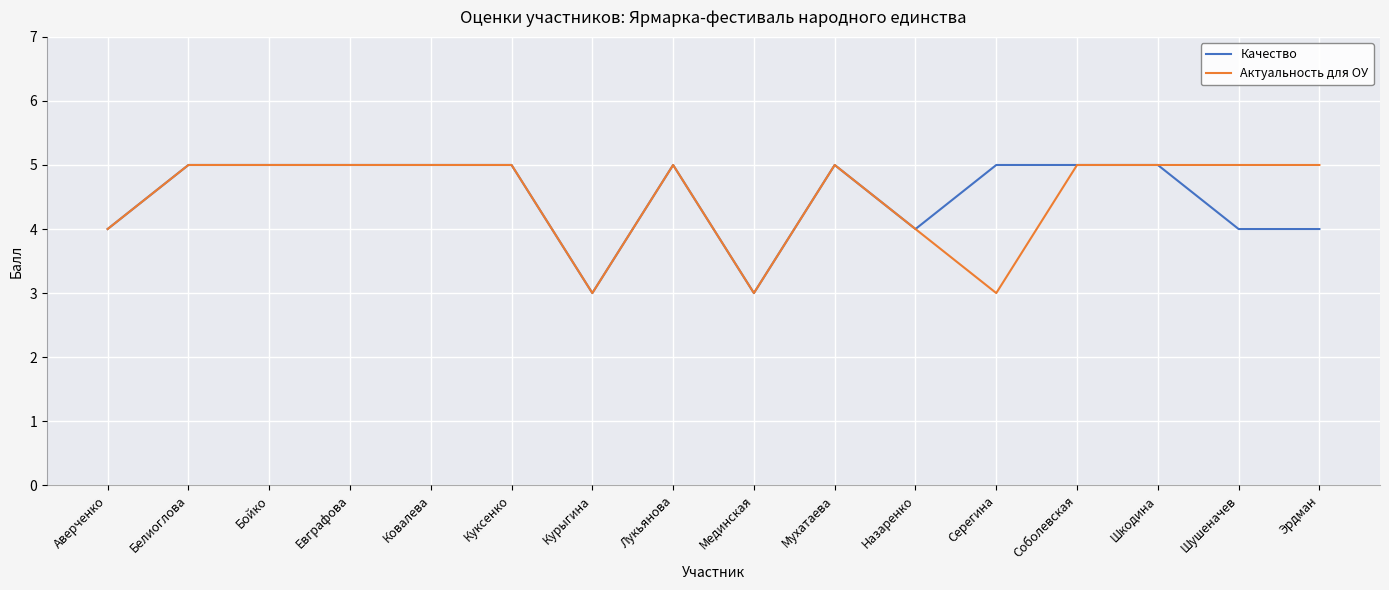

Reading left to right, what are all the values shown in this chart?

Качество: Аверченко=4	Белиоглова=5	Бойко=5	Евграфова=5	Ковалева=5	Куксенко=5	Курыгина=3	Лукьянова=5	Мединская=3	Мухатаева=5	Назаренко=4	Серегина=5	Соболевская=5	Шкодина=5	Шушеначев=4	Эрдман=4
Актуальность для ОУ: Аверченко=4	Белиоглова=5	Бойко=5	Евграфова=5	Ковалева=5	Куксенко=5	Курыгина=3	Лукьянова=5	Мединская=3	Мухатаева=5	Назаренко=4	Серегина=3	Соболевская=5	Шкодина=5	Шушеначев=5	Эрдман=5